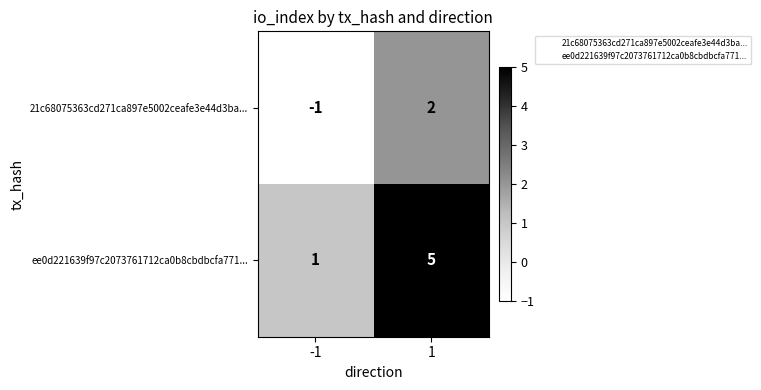

Reading left to right, what are all the values shown in this chart?

21c68075363cd271ca897e5002ceafe3e44d3ba...: -1	2
ee0d221639f97c2073761712ca0b8cbdbcfa771...: 1	5